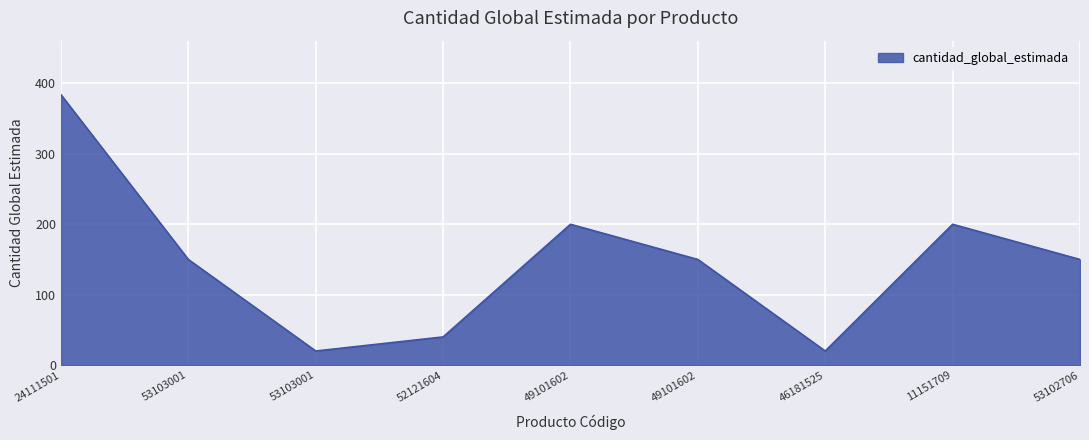

Reading left to right, list all the values displayed in this chart.

384	150	20	40	200	150	20	200	150